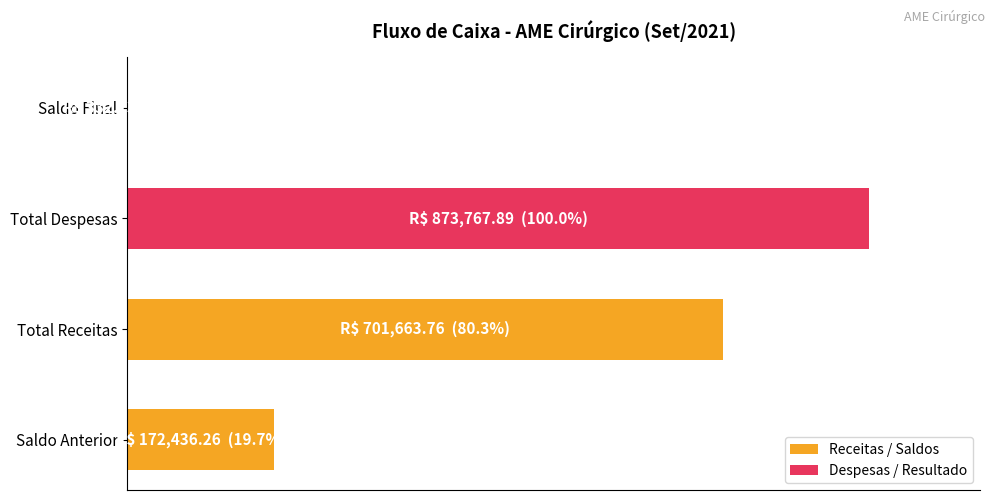

The value of Despesas / Resultado at Saldo Final is 597.1. True or false?

False